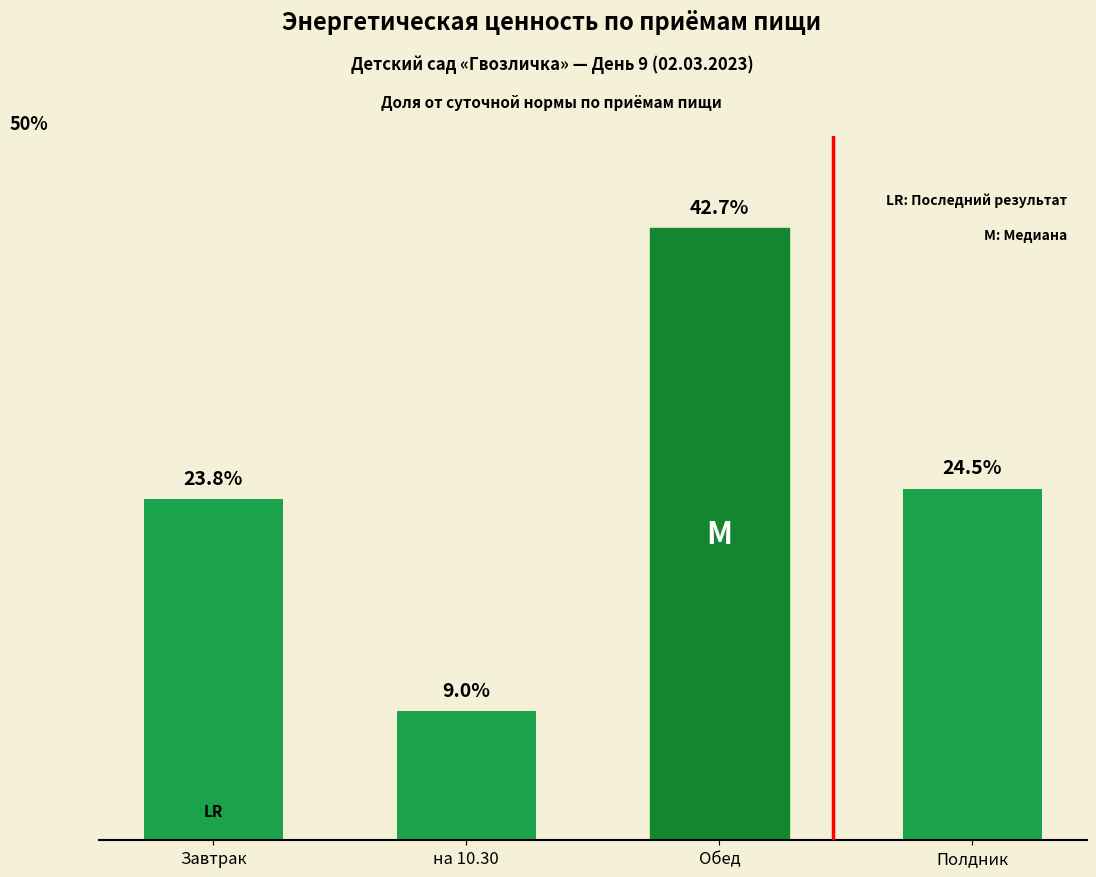

At which category does the chart reach its peak across all series?

Обед